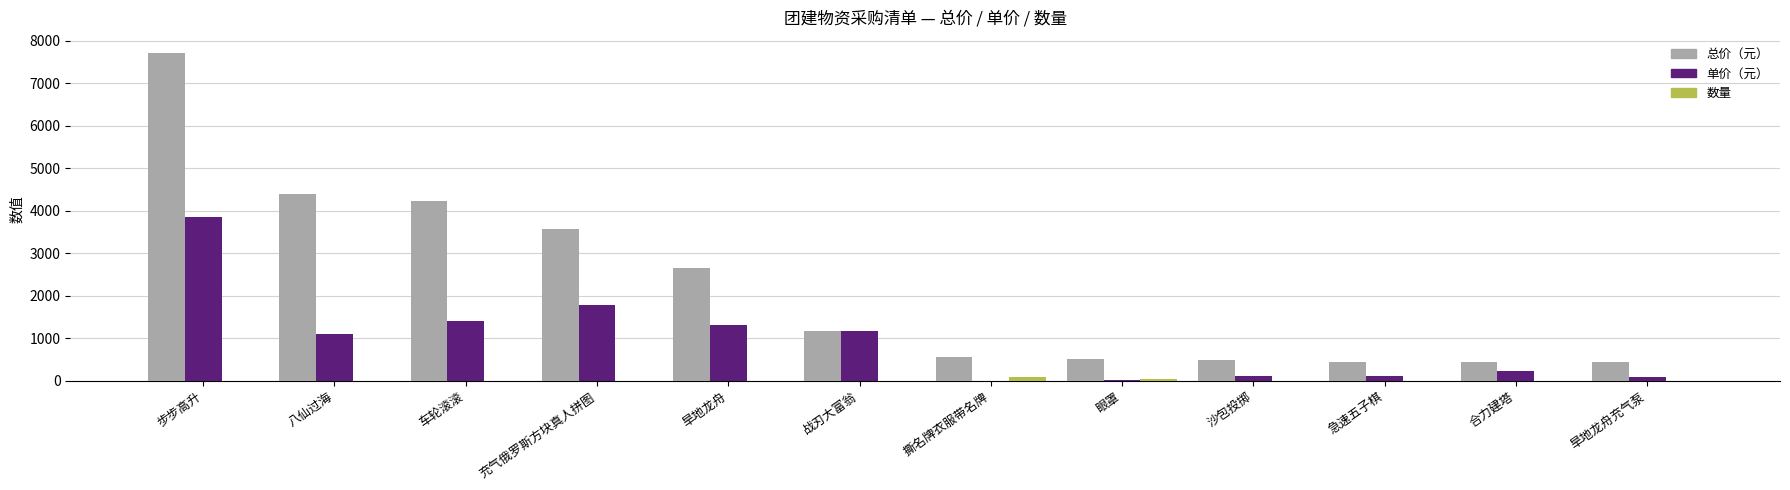

Which label corresponds to the largest value in the chart?

步步高升